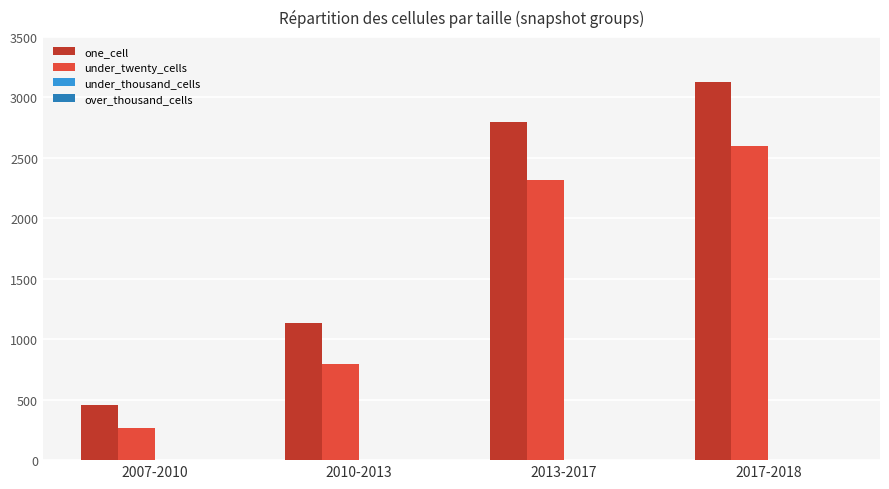

Which series has the largest total across all categories?

one_cell